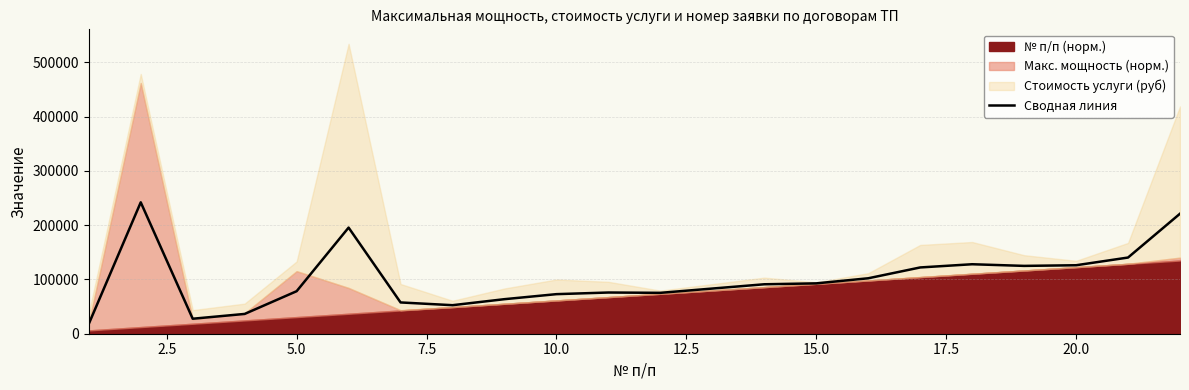

What is the maximum value for Сводная линия?

242082.4